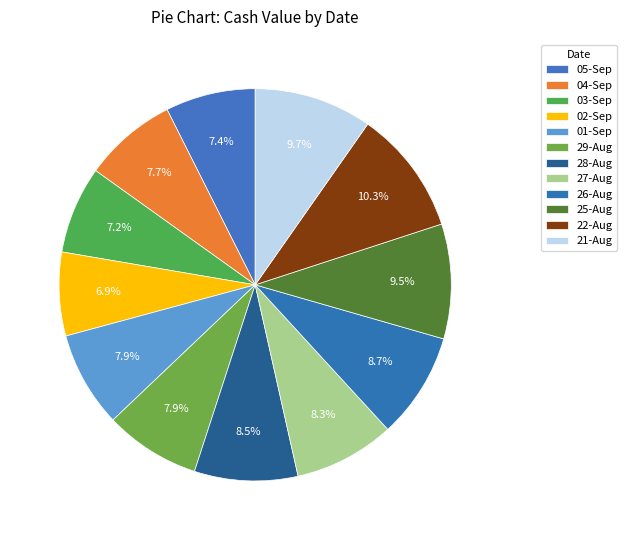

Count the number of slices in the pie.

12